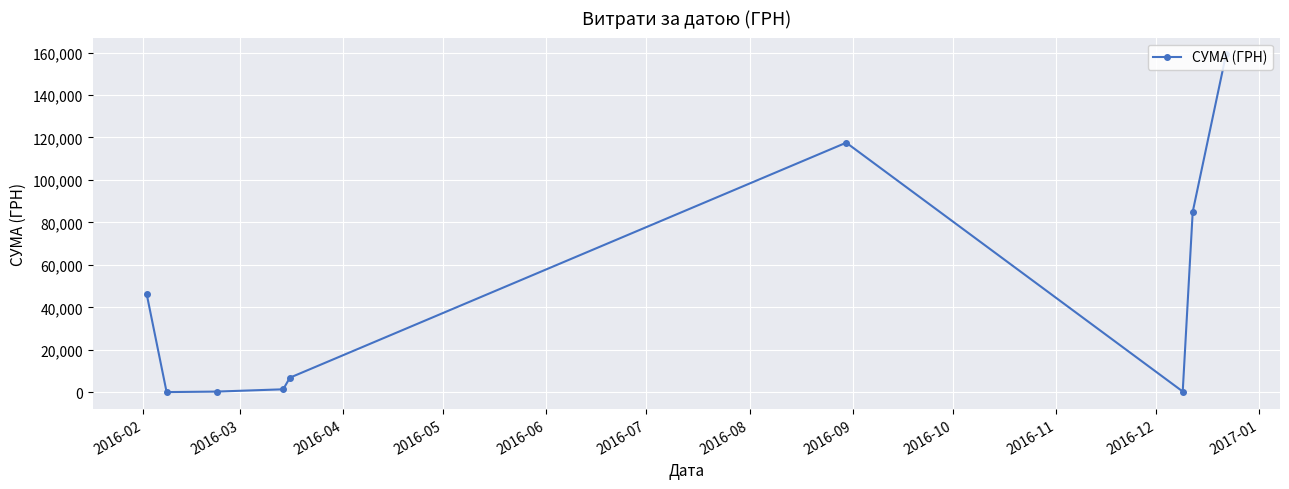

What is the maximum value shown in the chart?

159095.4